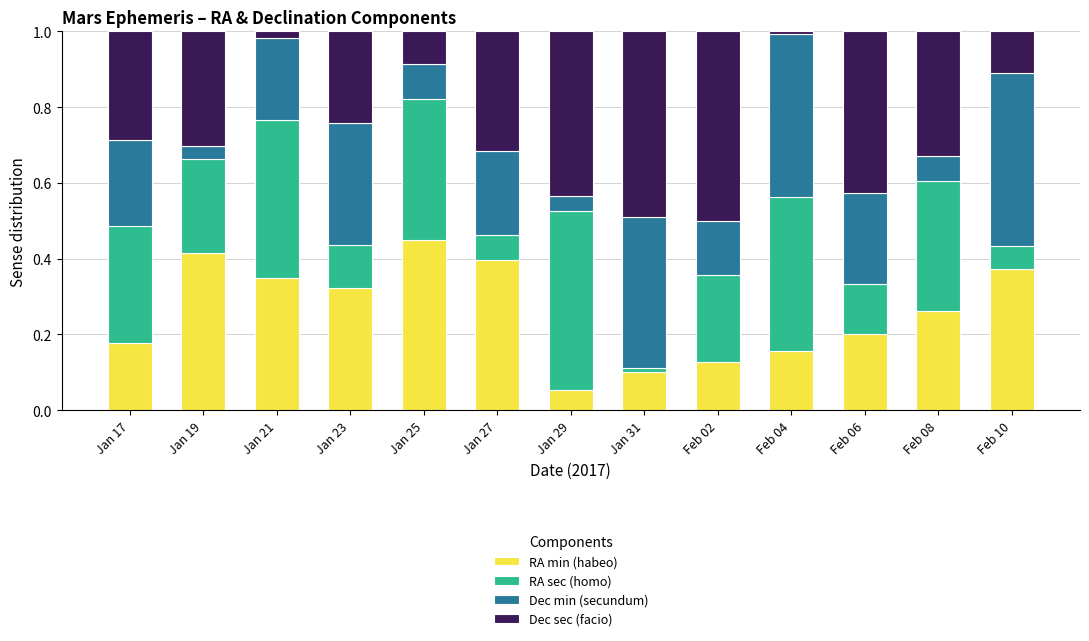

At which label does RA min (habeo) reach its minimum?

Jan 29